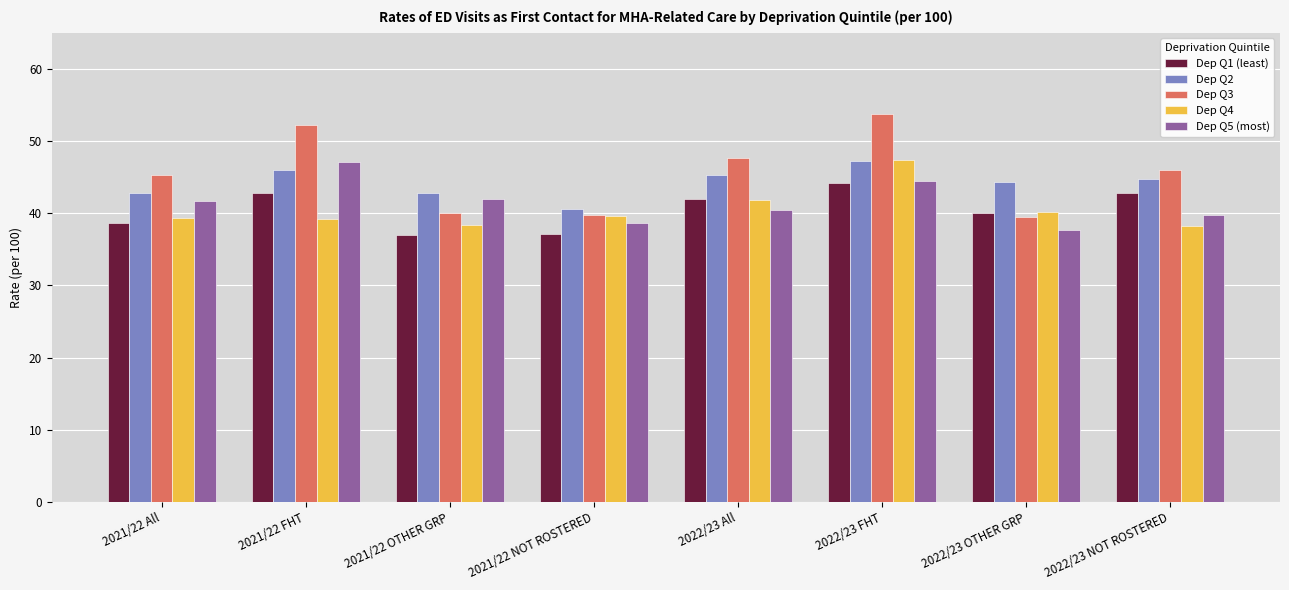

What is the label of the 3rd bar from the left?

2021/22 OTHER GRP